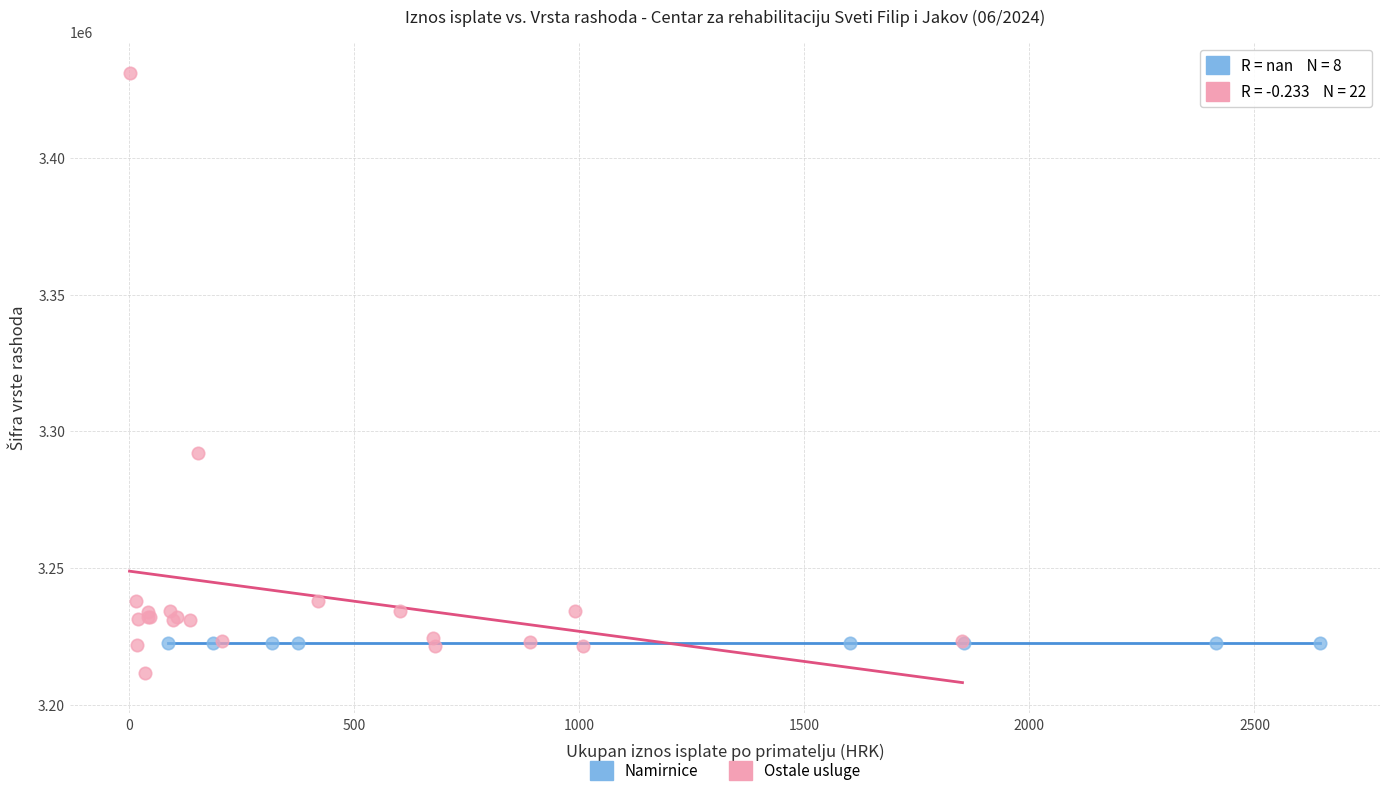

Which series reaches the maximum Y coordinate?

Ostale usluge